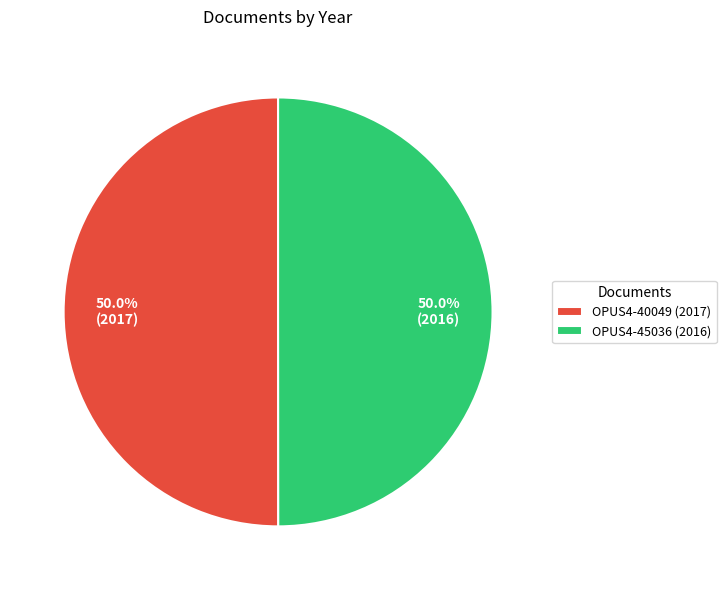

What is the ratio of the value at OPUS4-40049 (2017) to the value at OPUS4-45036 (2016)?

1.0